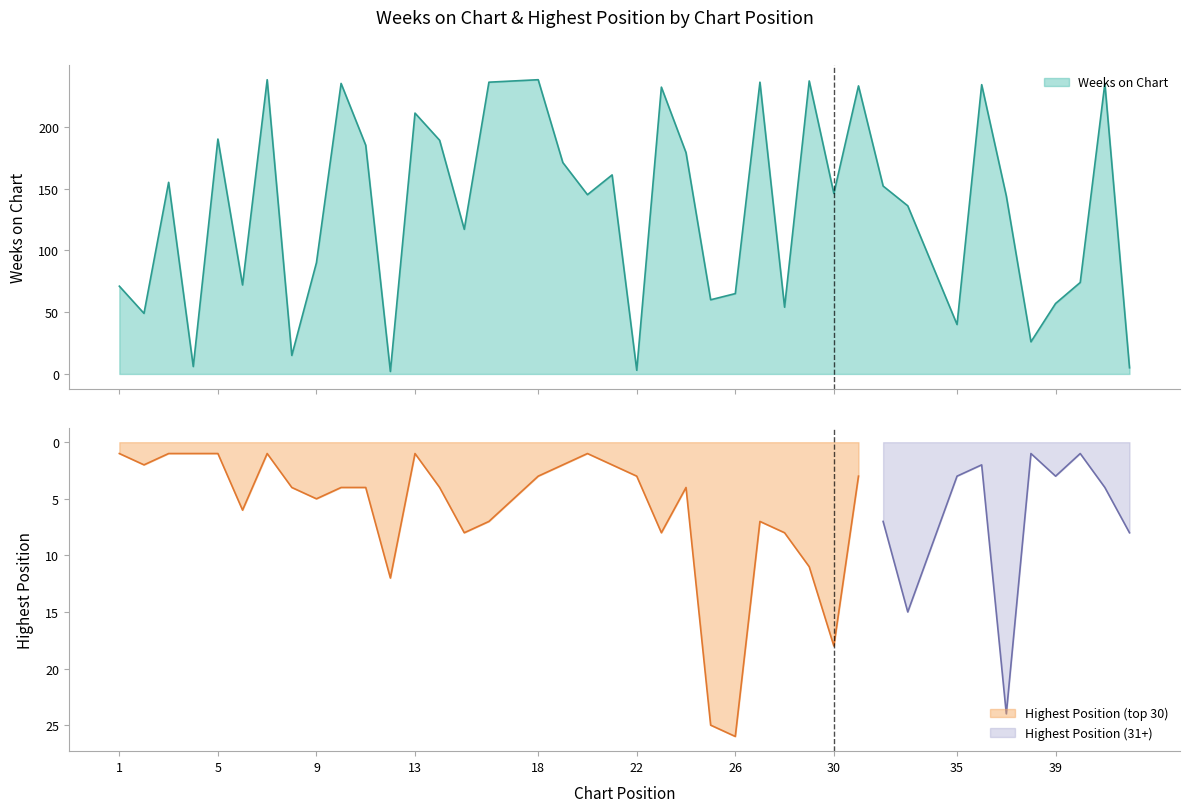

Which category has the highest value across all series?

7